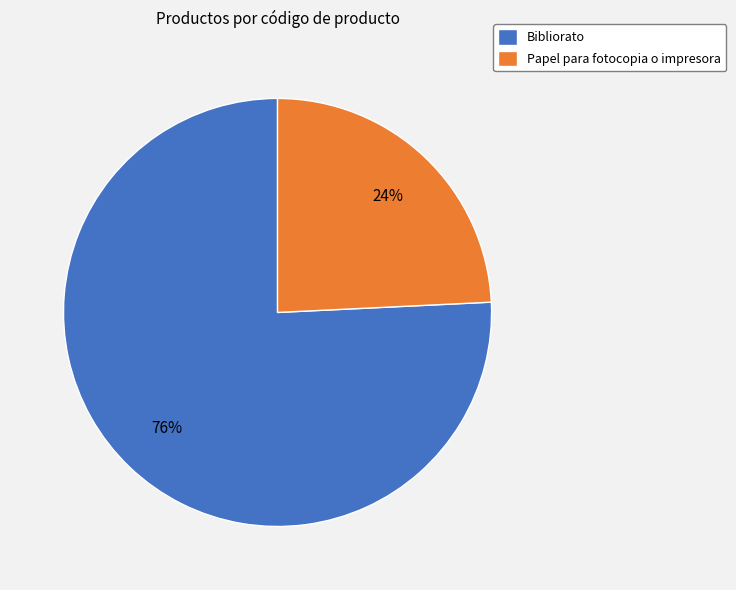

Between Papel para fotocopia o impresora and Bibliorato, which is larger?

Bibliorato